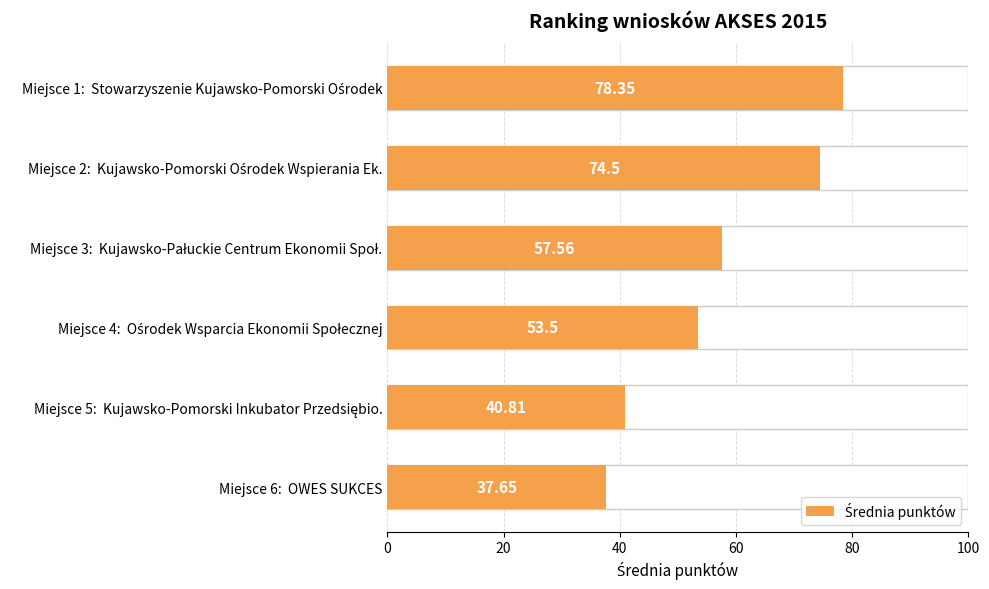

How many bars are there in total?

6